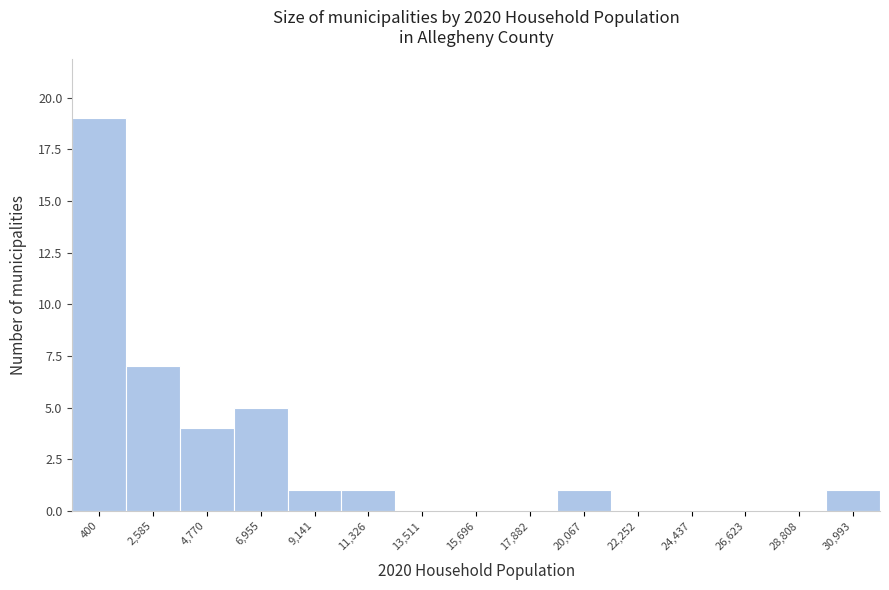

Reading left to right, transcribe all the data shown in this chart.

400=19	2,585=7	4,770=4	6,955=5	9,141=1	11,326=1	13,511=0	15,696=0	17,882=0	20,067=1	22,252=0	24,437=0	26,623=0	28,808=0	30,993=1